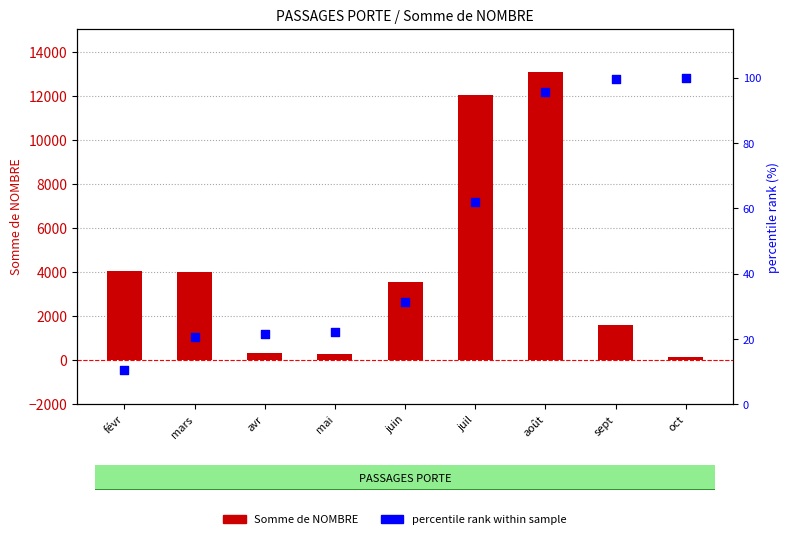

At which category is the sum across all series the highest?

août